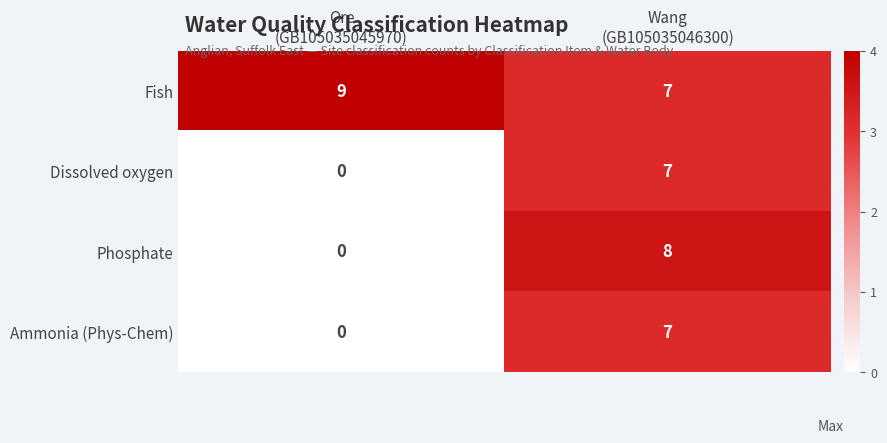

What is the average value of the Fish series?

8